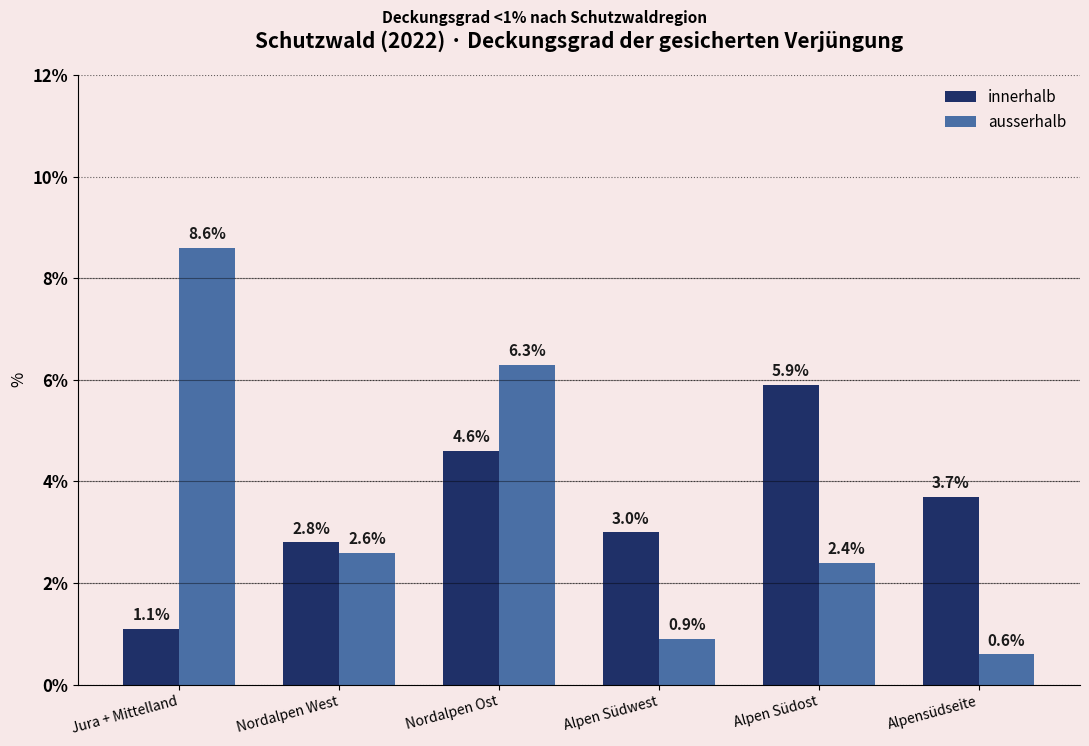

What is the sum of the ausserhalb values at Nordalpen Ost and Alpen Südost?

8.7